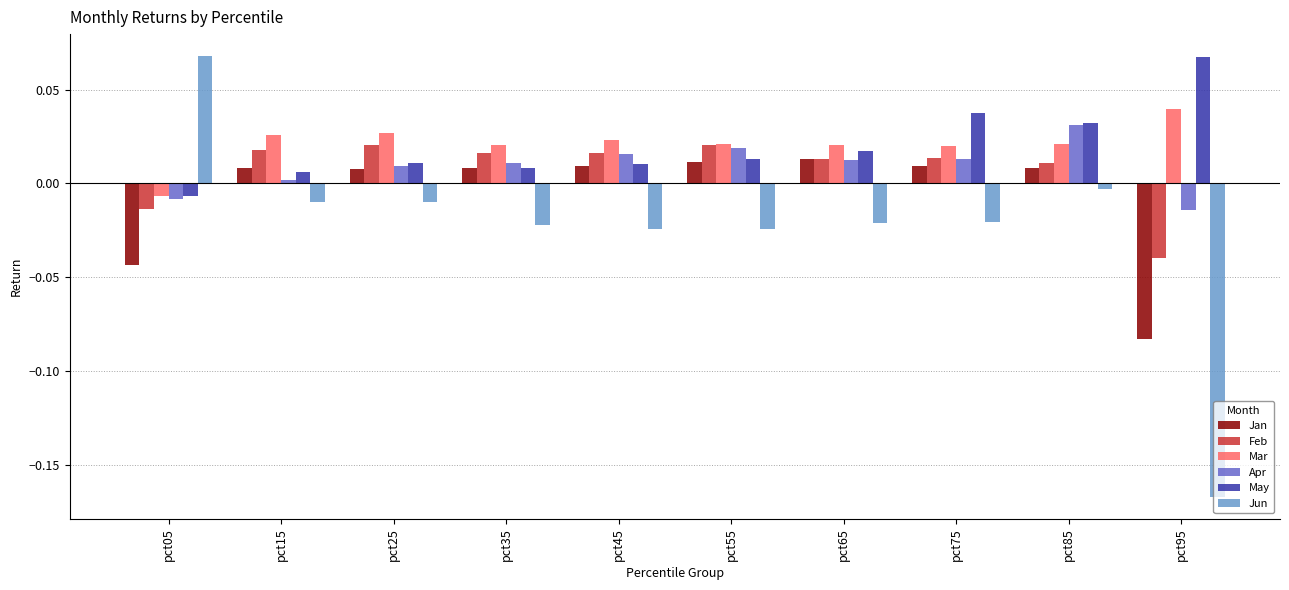

How many bars are there in each group?

6